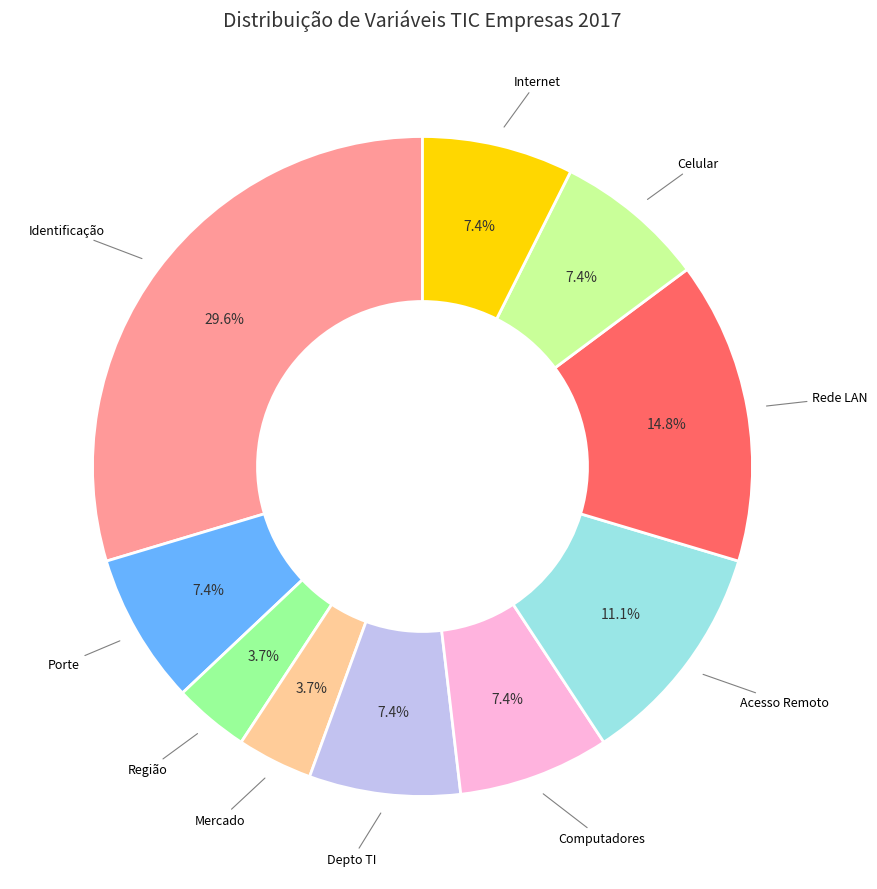

Is there any slice that represents more than half of the pie?

No